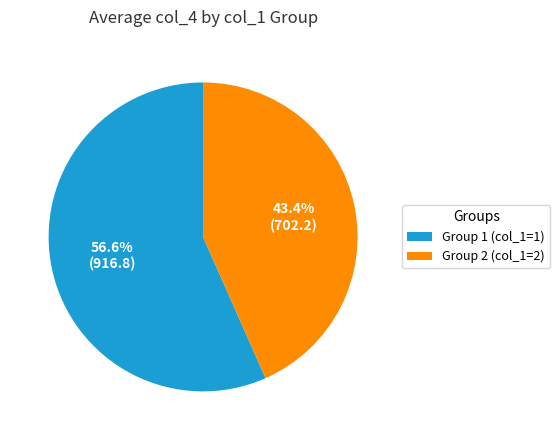

What is the total percentage of Group 2 (col_1=2) and Group 1 (col_1=1)?

100.0%